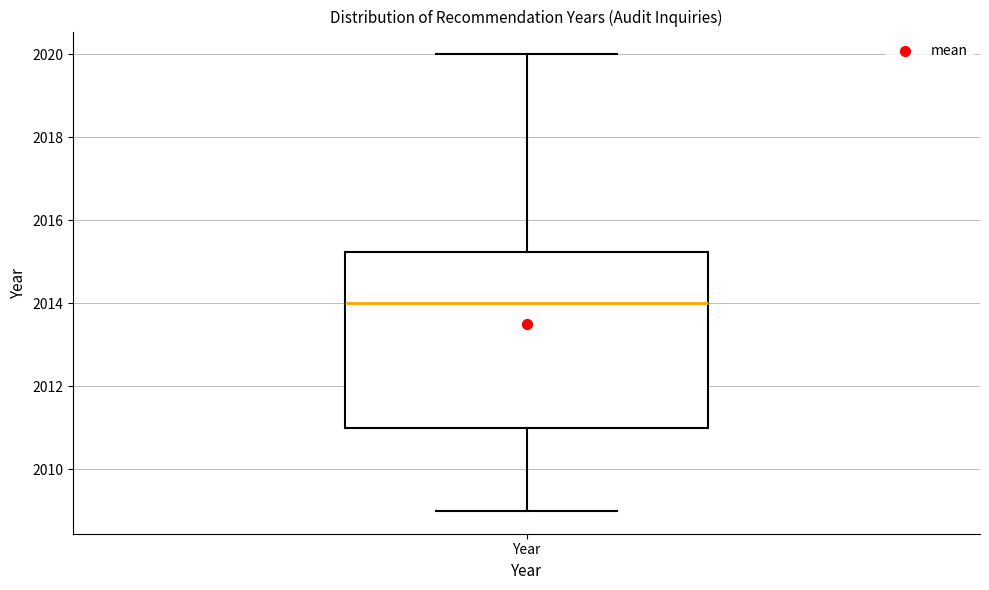

Where does the median line of the box for Year sit on the y-axis? The values are not printed on the chart, so give them approximately, as read against the axis.

2014.0